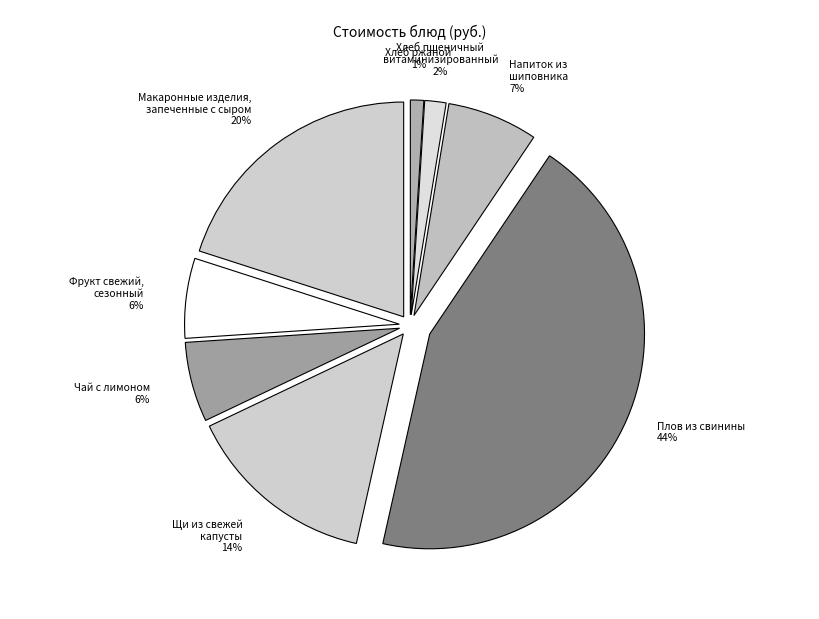

True or false: Чай с лимоном accounts for 6% of the total.

True